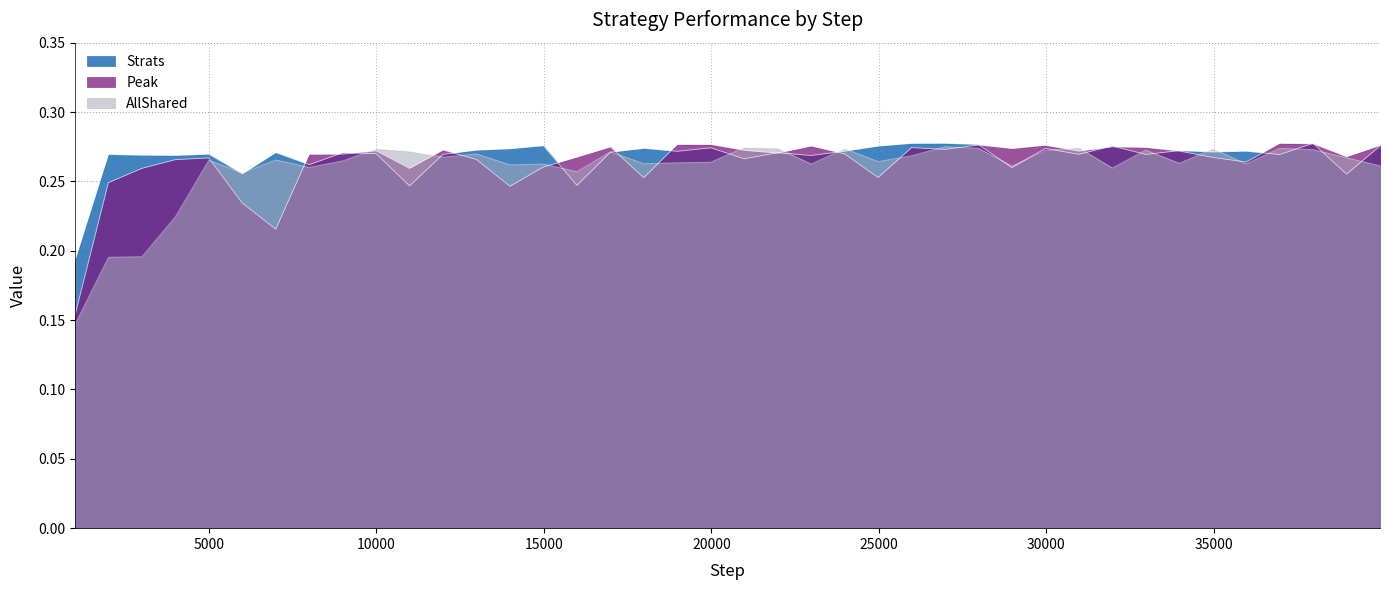

Reading left to right, extract all data points from this chart.

Strats: 0.2	0.3	0.3	0.3	0.3	0.3	0.3	0.3	0.3	0.3	0.2	0.3	0.3	0.3	0.3	0.2	0.3	0.3	0.3	0.3	0.3	0.3	0.3	0.3	0.3	0.3	0.3	0.3	0.3	0.3	0.3	0.3	0.3	0.3	0.3	0.3	0.3	0.3	0.3	0.3
Peak: 0.2	0.2	0.3	0.3	0.3	0.2	0.2	0.3	0.3	0.3	0.3	0.3	0.3	0.2	0.3	0.3	0.3	0.3	0.3	0.3	0.3	0.3	0.3	0.3	0.3	0.3	0.3	0.3	0.3	0.3	0.3	0.3	0.3	0.3	0.3	0.3	0.3	0.3	0.3	0.3
AllShared: 0.1	0.2	0.2	0.2	0.3	0.3	0.3	0.3	0.3	0.3	0.3	0.3	0.3	0.3	0.3	0.3	0.3	0.3	0.3	0.3	0.3	0.3	0.3	0.3	0.3	0.3	0.3	0.3	0.3	0.3	0.3	0.3	0.3	0.3	0.3	0.3	0.3	0.3	0.3	0.3